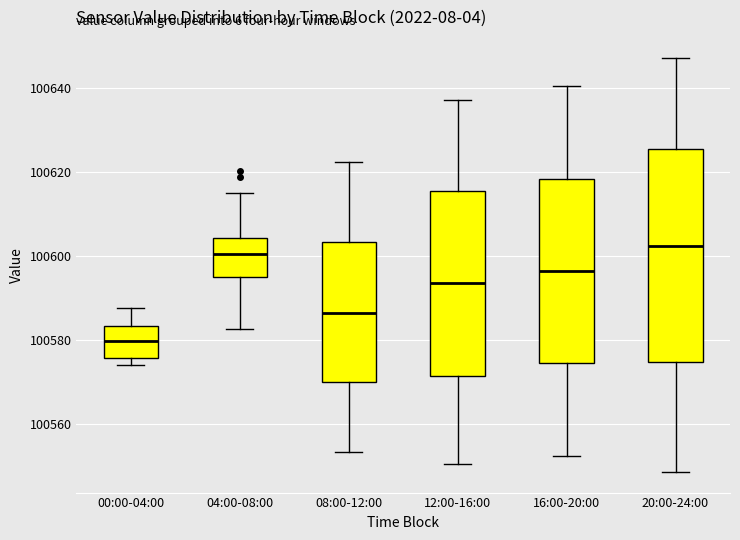

Reading left to right, read every box against the y-axis: the position of its median line, the range the box covers, and the ends of its whiskers. The values are not printed on the chart, so give them approximately, as read against the axis.

00:00-04:00: median 100580, box 100576 to 100584, whiskers 100574 to 100588
04:00-08:00: median 100600, box 100596 to 100604, whiskers 100582 to 100616
08:00-12:00: median 100586, box 100570 to 100604, whiskers 100554 to 100622
12:00-16:00: median 100594, box 100572 to 100616, whiskers 100550 to 100638
16:00-20:00: median 100596, box 100574 to 100618, whiskers 100552 to 100640
20:00-24:00: median 100602, box 100574 to 100626, whiskers 100548 to 100648